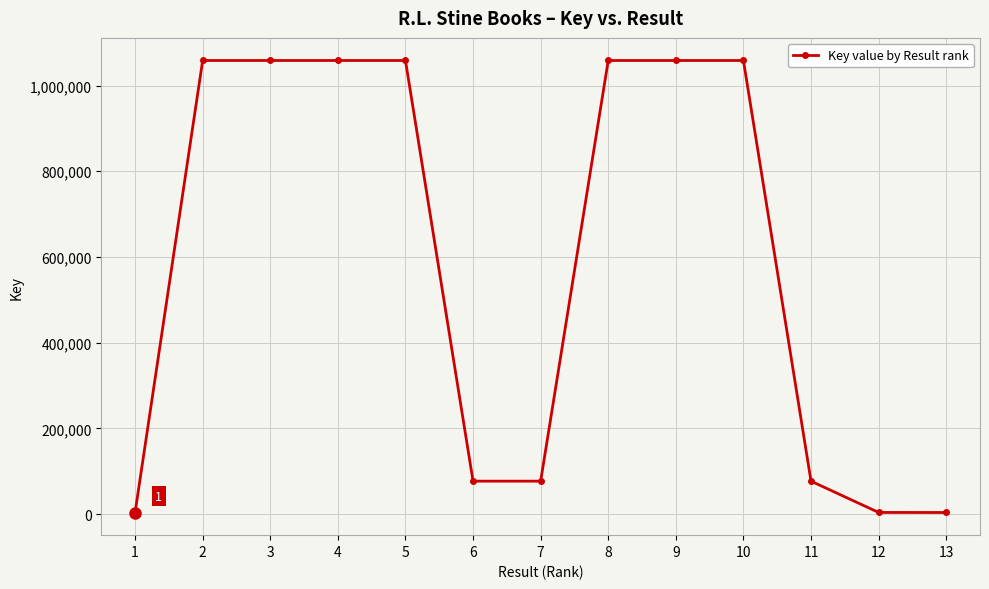

What is the change in value from 2 to 6?

-981555